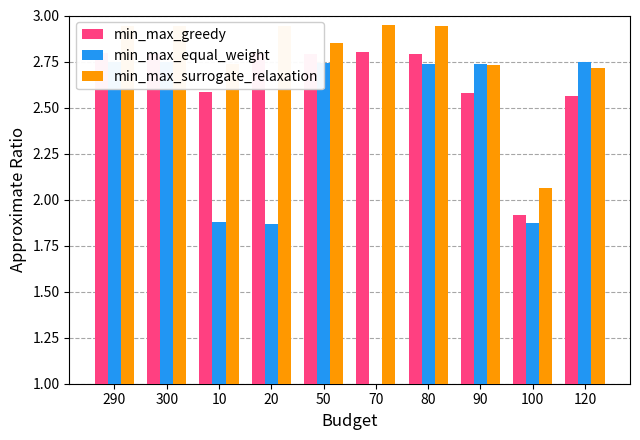

How many data points in min_max_equal_weight are less than 2?

4